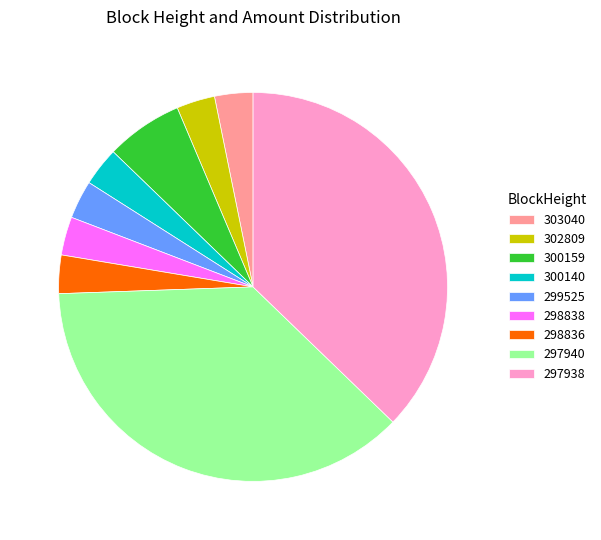

How many slices are in this pie chart?

9